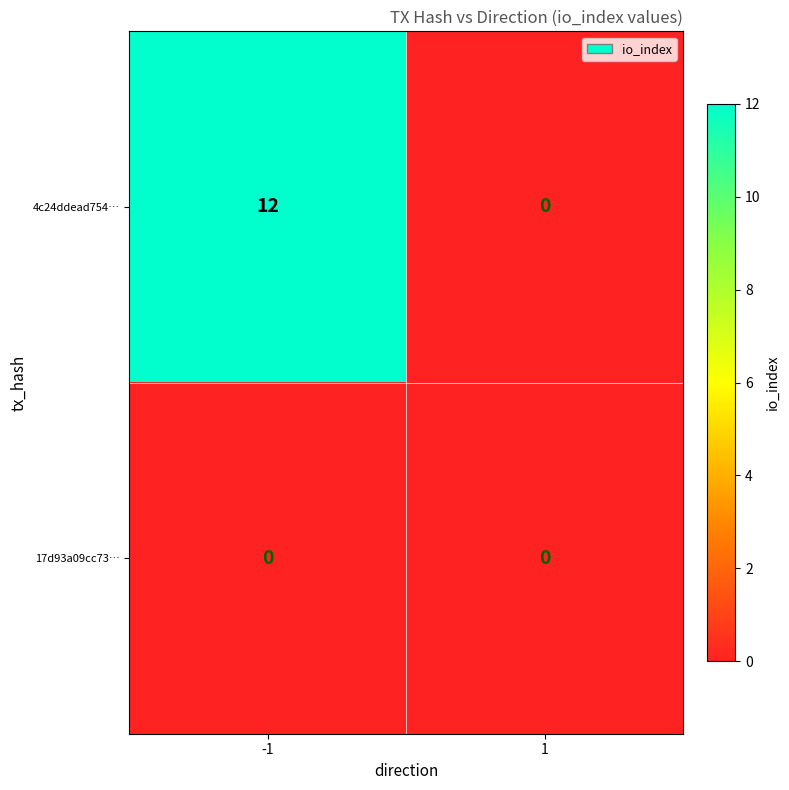

Reading left to right, transcribe all the data shown in this chart.

4c24ddead754…: 12	0
17d93a09cc73…: 0	0